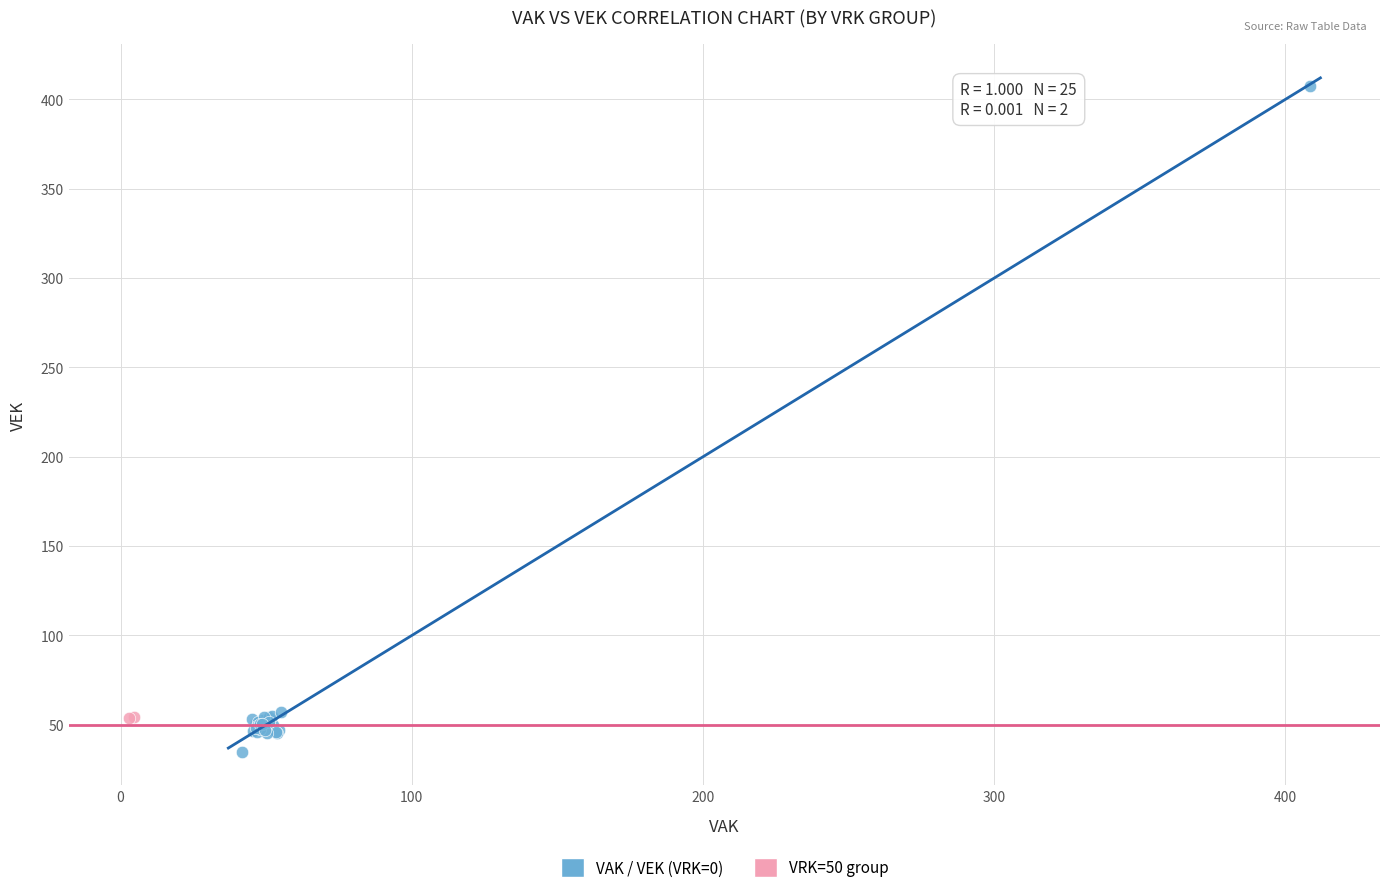

What are all the series names shown in the legend?

VAK / VEK (VRK=0), VRK=50 group